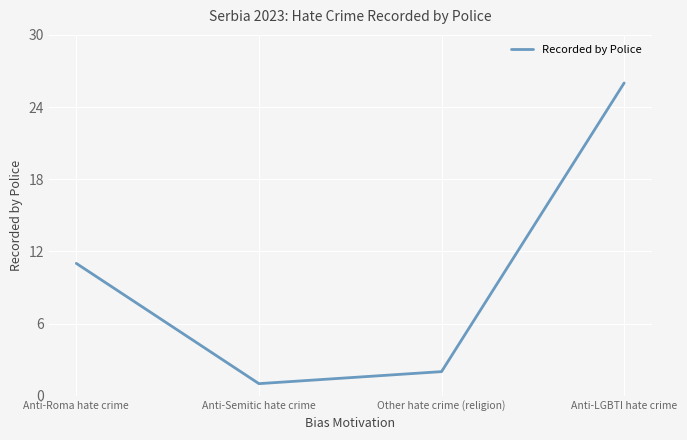

Rank the categories by value from lowest to highest.

Anti-Semitic hate crime, Other hate crime (religion), Anti-Roma hate crime, Anti-LGBTI hate crime